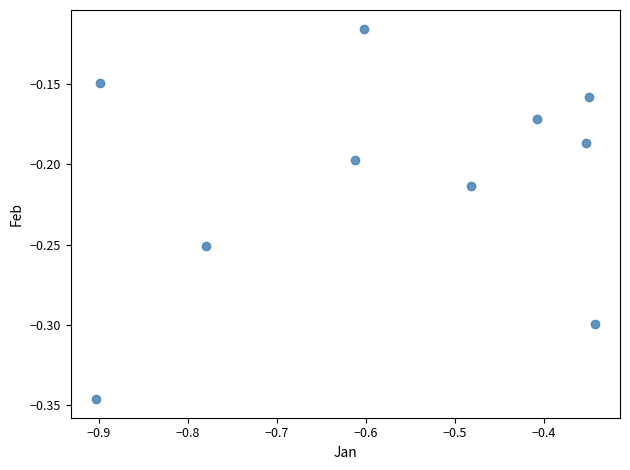

What is the average X value?

-0.6